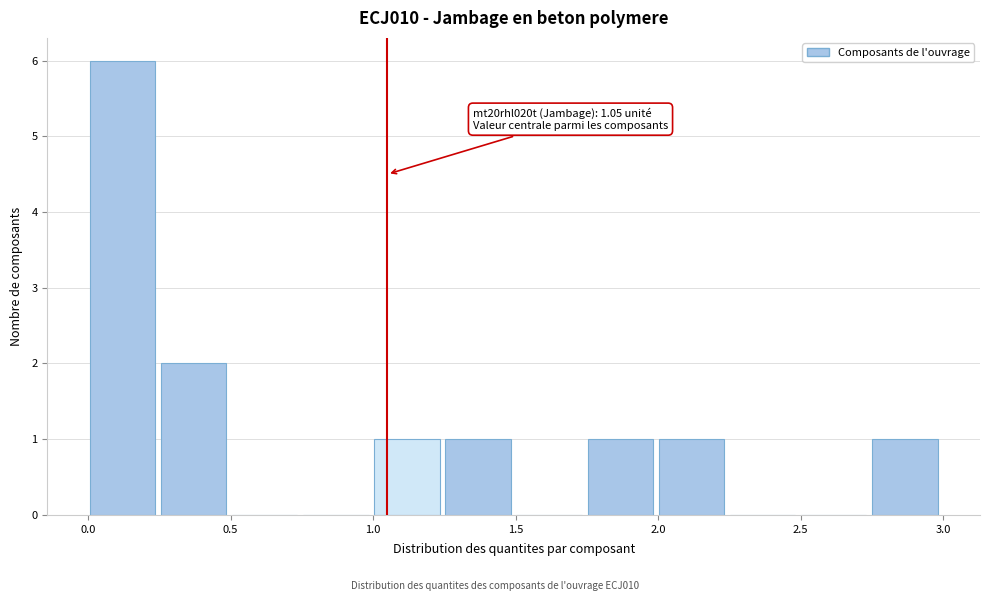

Which range on the x-axis has the tallest bar?

0.00 to 0.25